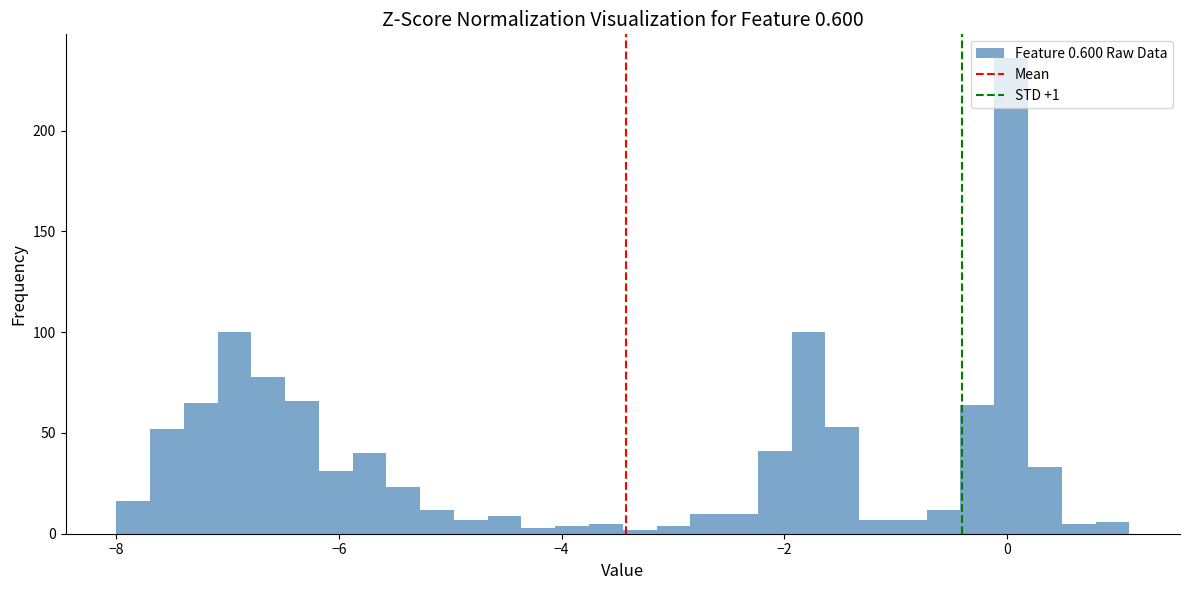

Around what value on the x-axis is the tallest bar? Give the approximate position of its centre, as read against the axis.

0.0